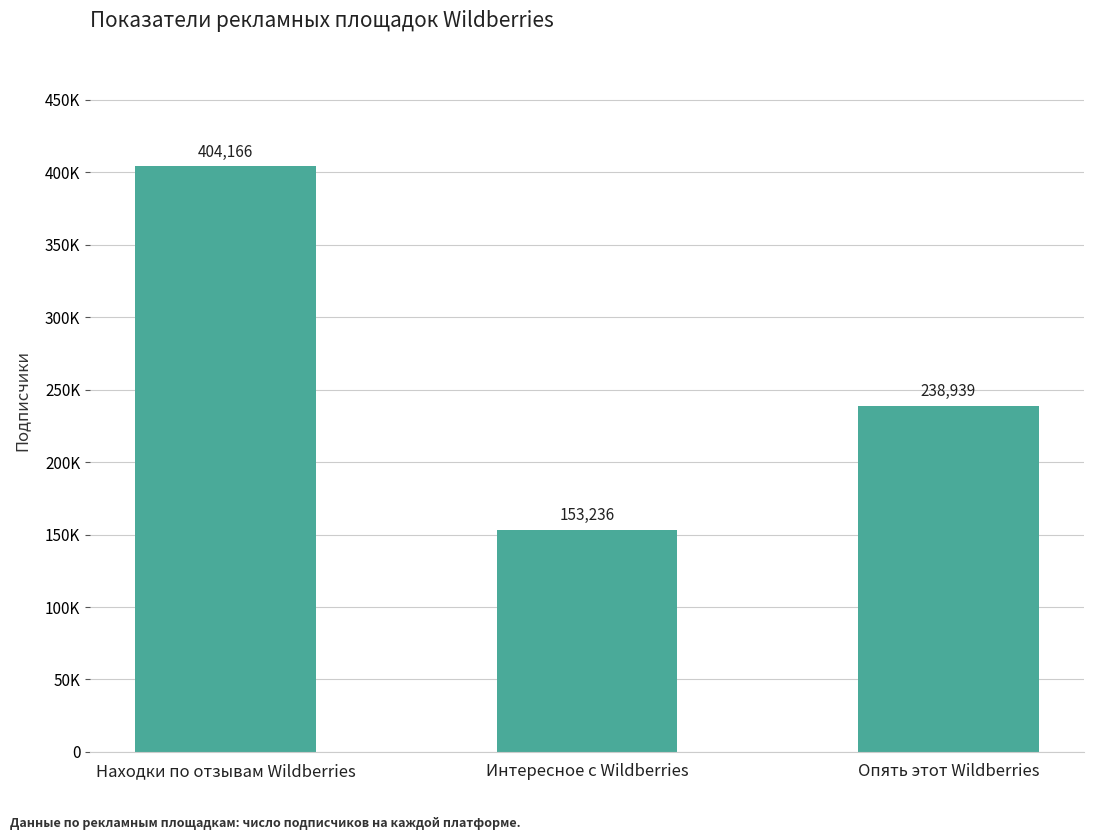

What is the value of the 2nd bar from the left?

153236